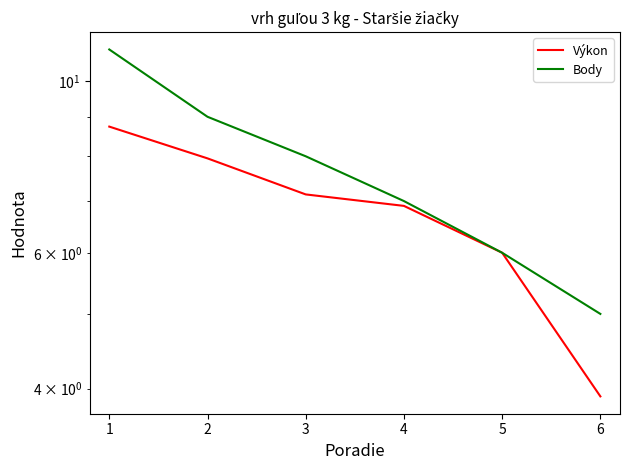

What is the value of the Body point at the 3rd from the left?

8.0